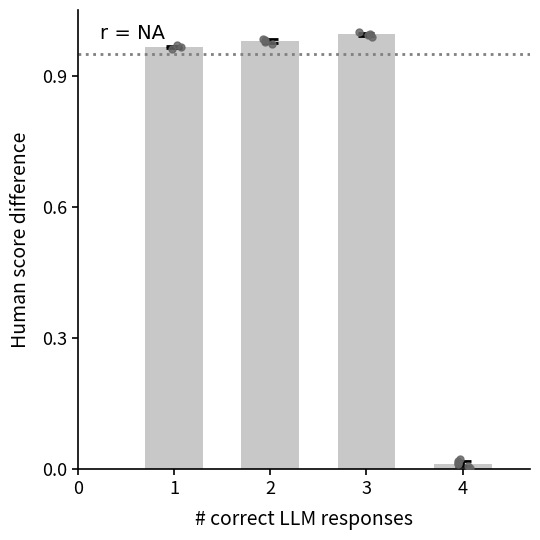

Which has a higher value, 3 or 1?

3